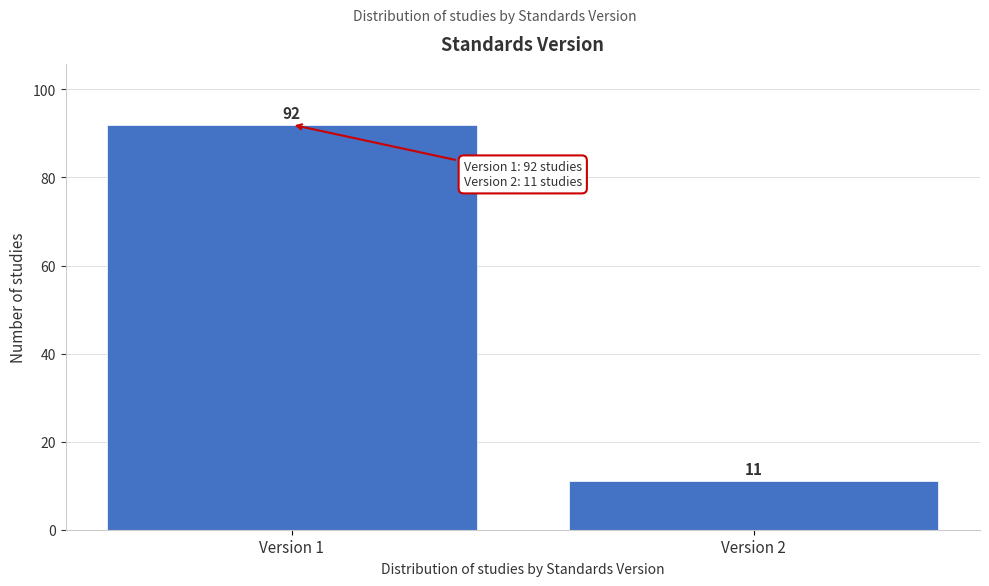

Reading left to right, transcribe all the data shown in this chart.

Version 1=92	Version 2=11